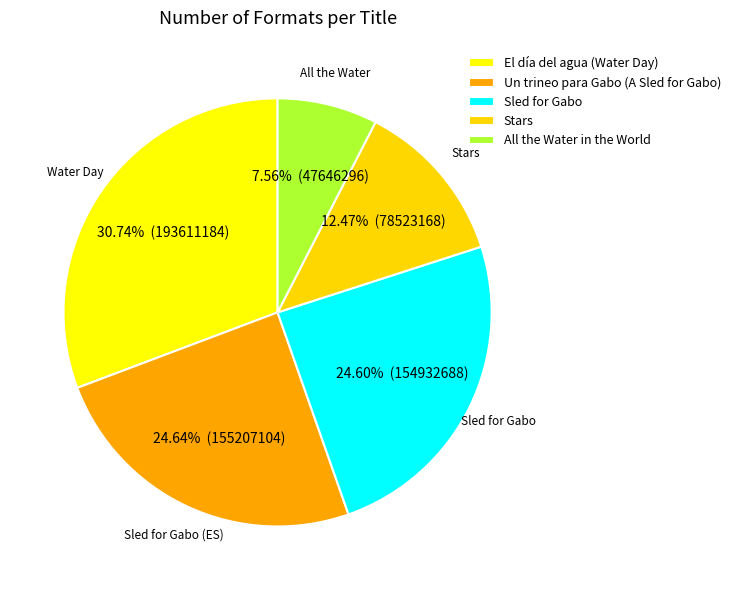

How many slices are in this pie chart?

5